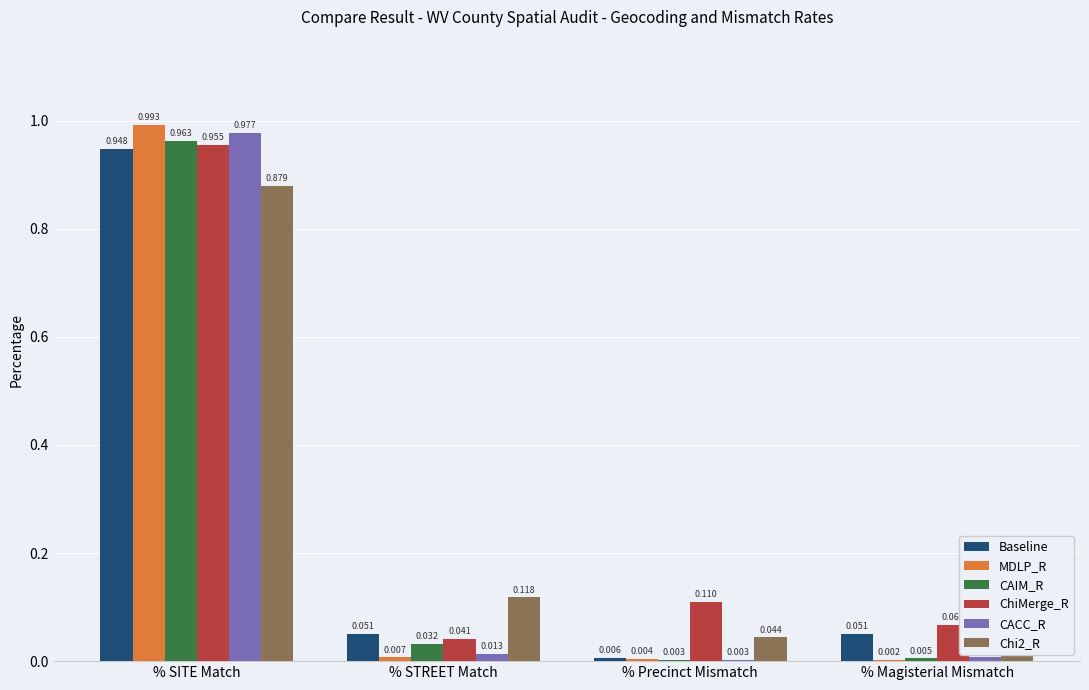

What is the sum of all Chi2_R values?

1.1